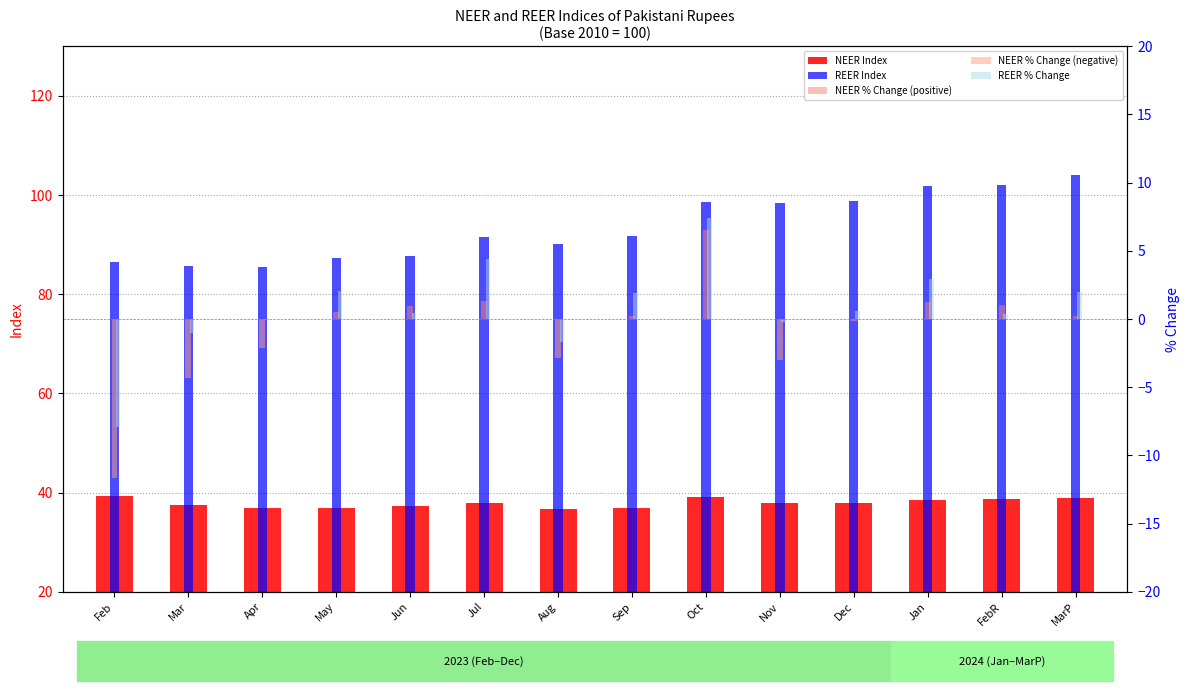

Rank the categories by REER Index value from lowest to highest.

Apr, Mar, Feb, May, Jun, Aug, Jul, Sep, Nov, Oct, Dec, Jan, FebR, MarP